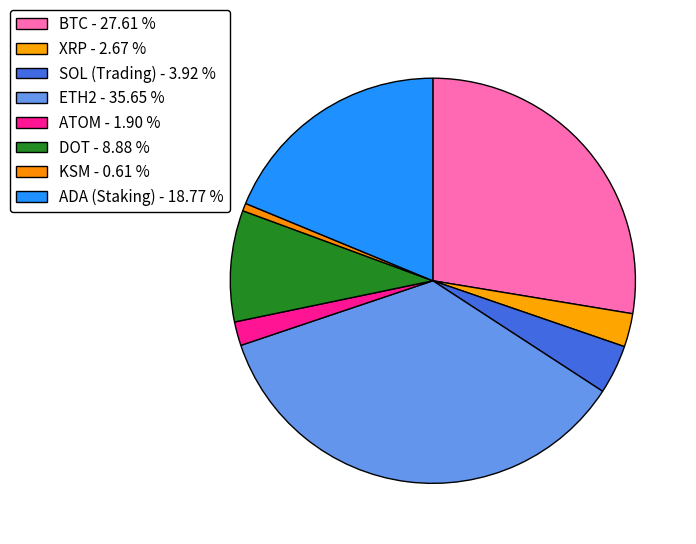

What is the largest slice in the pie chart?

ETH2 - 35.65 %